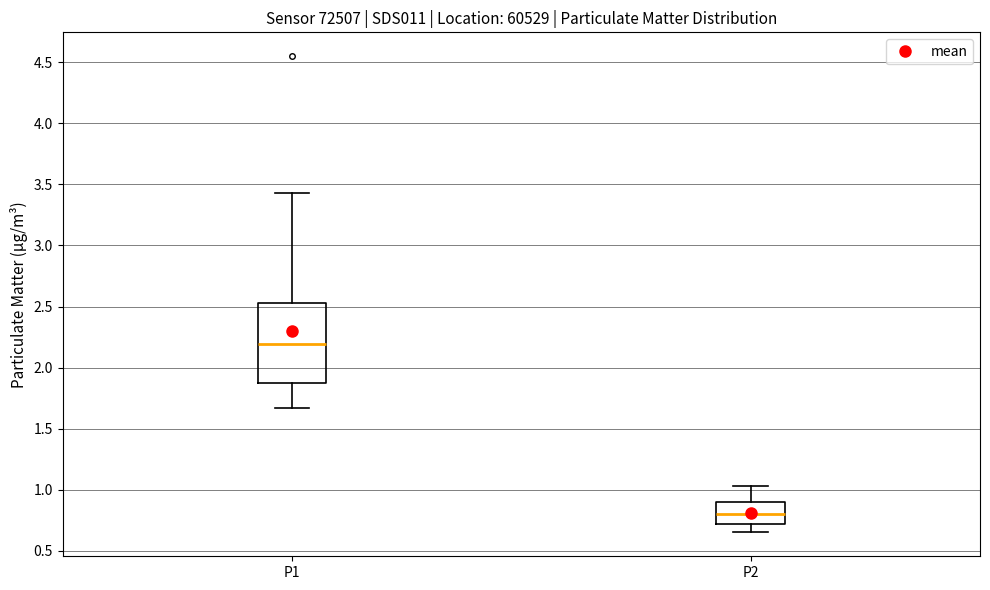

Where is the upper edge of the box for P2 on the y-axis? The values are not printed on the chart, so give them approximately, as read against the axis.

0.90